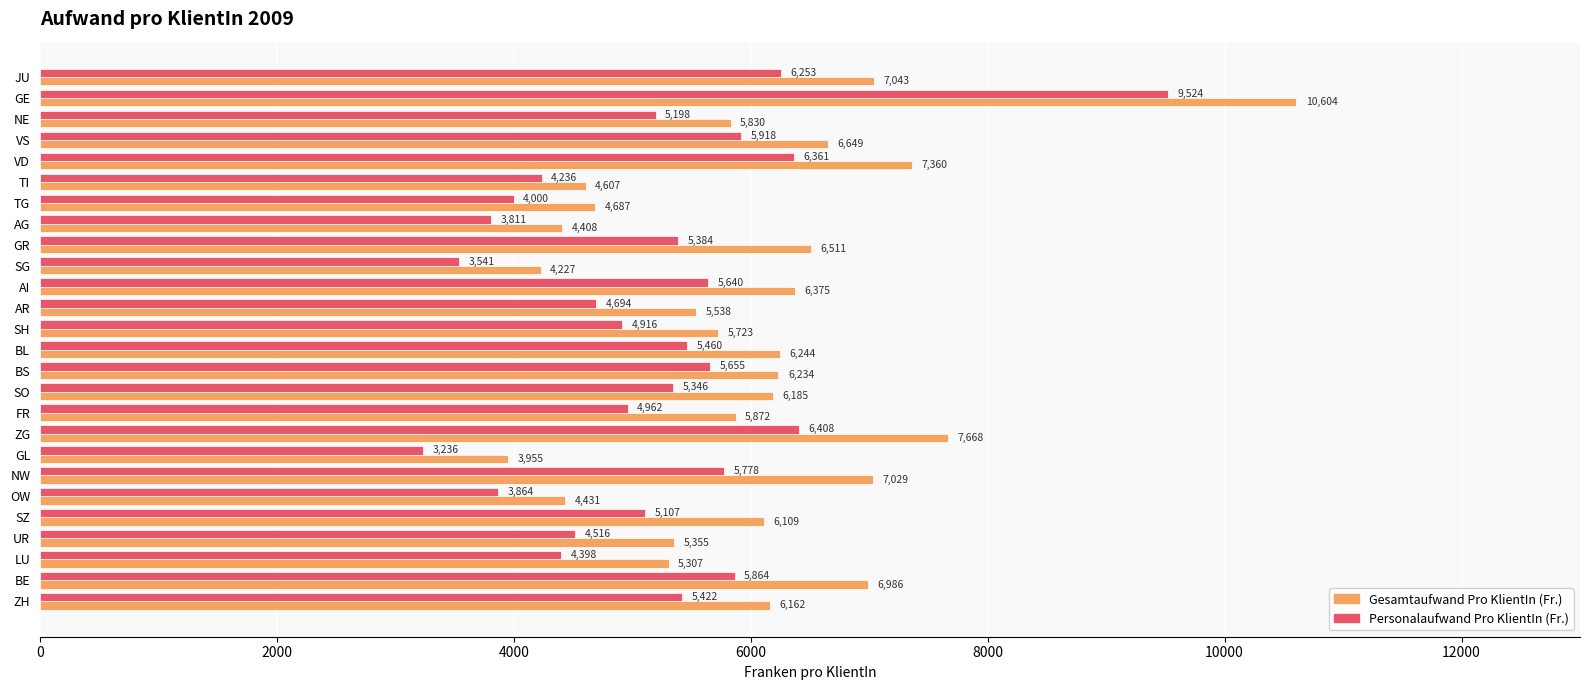

Which series has the largest total across all categories?

Gesamtaufwand Pro KlientIn (Fr.)